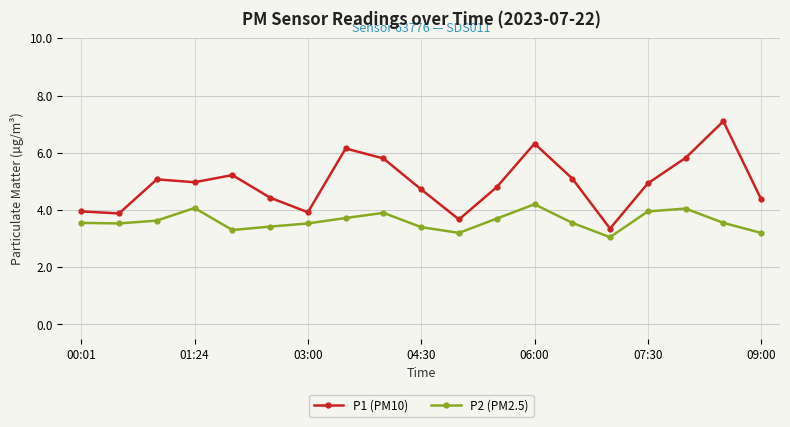

What is the highest value of the P1 (PM10) series?

7.1